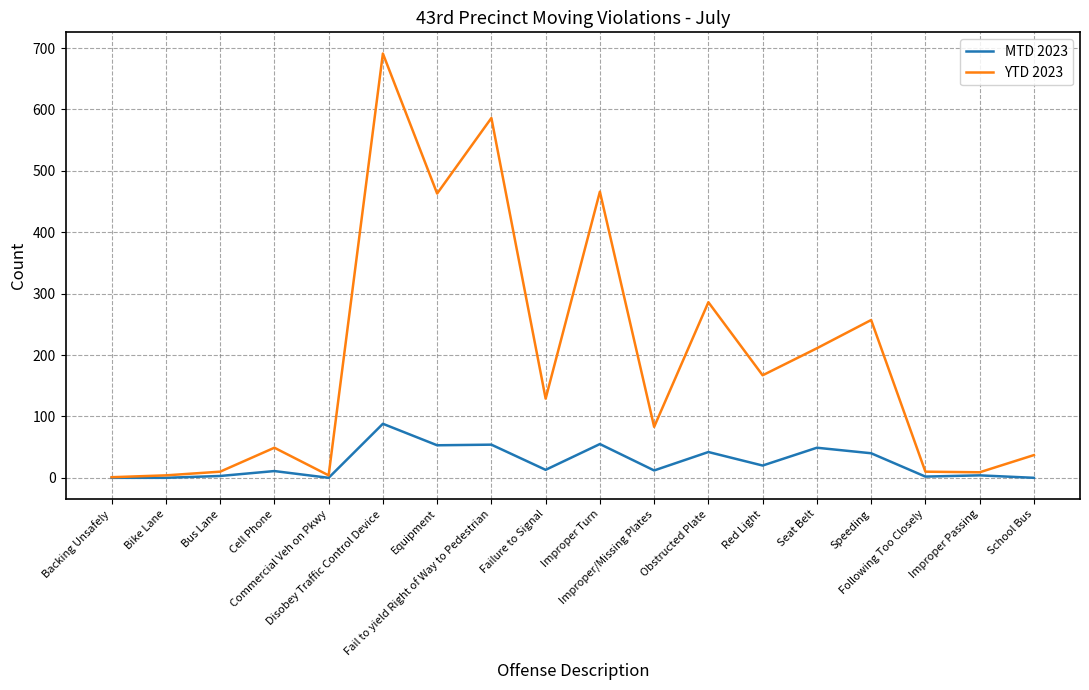

The YTD 2023 series shows 691 at Disobey Traffic Control Device. True or false?

True